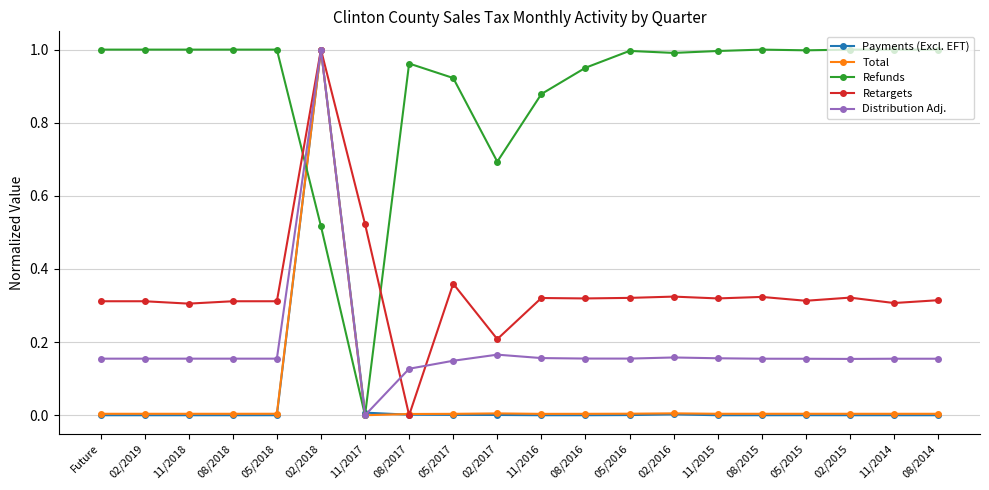

The value of Retargets at 11/2015 is 0.5. True or false?

False